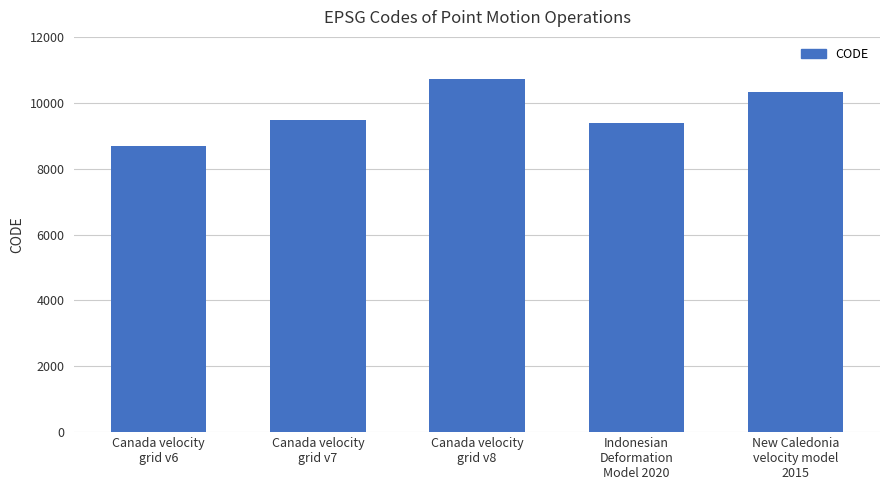

What is the value of the 1st bar from the left?

8676